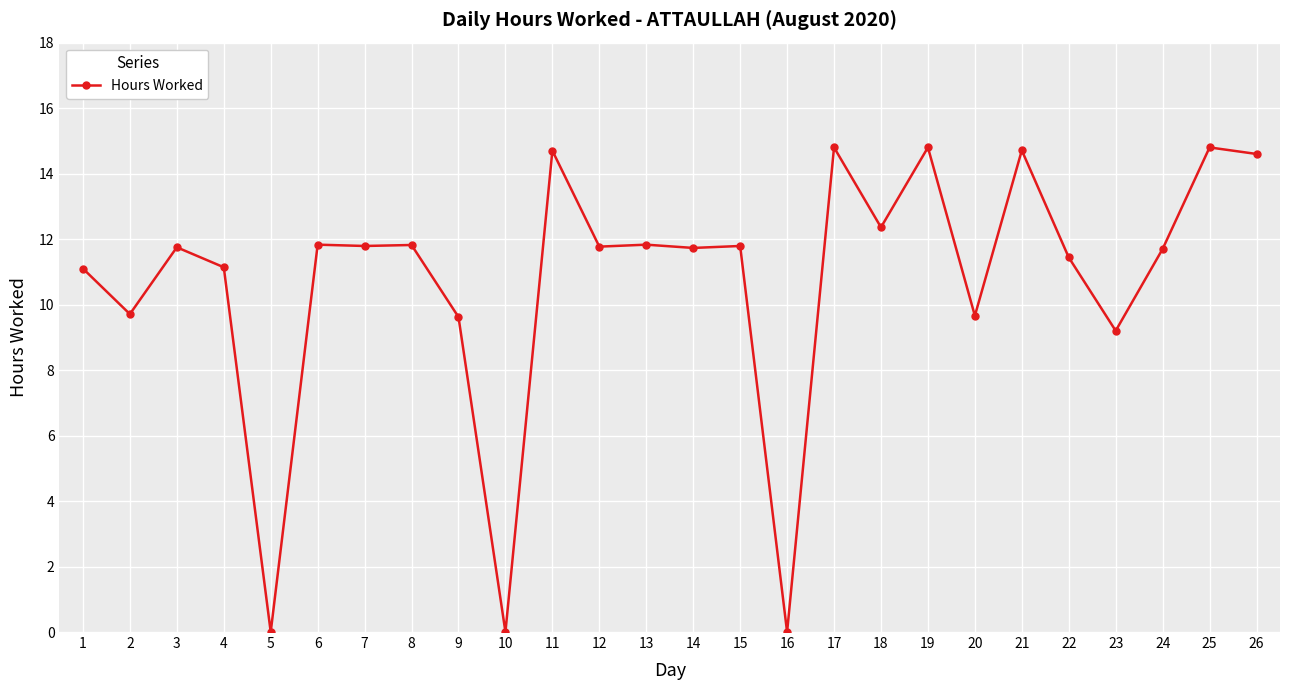

What is the value of the 23rd point from the left?

9.2